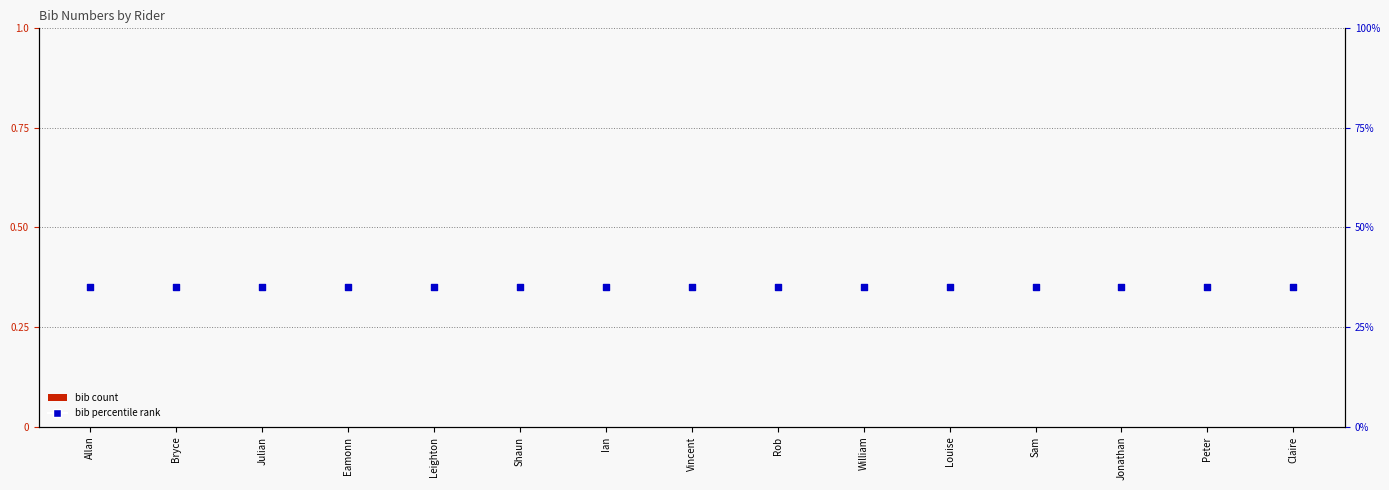

Is the value of bib at Louise greater than the value of bib (percentile) at Rob?

No